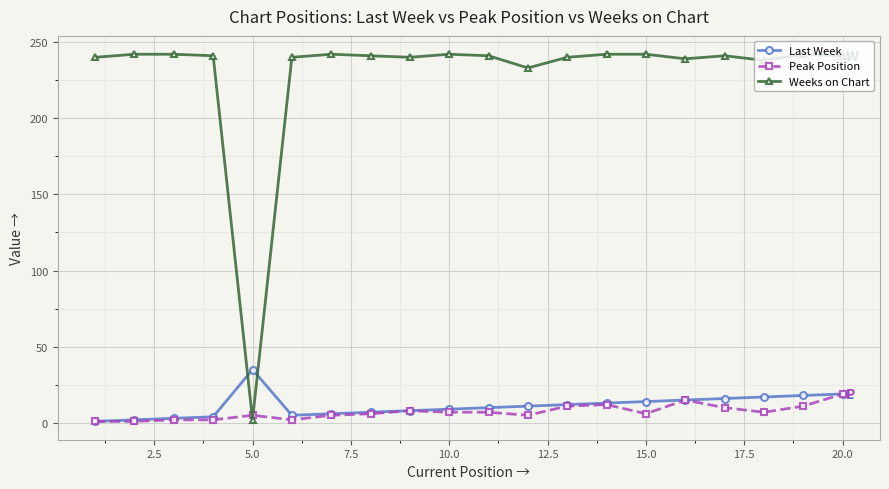

Which series has the widest spread of values?

Weeks on Chart